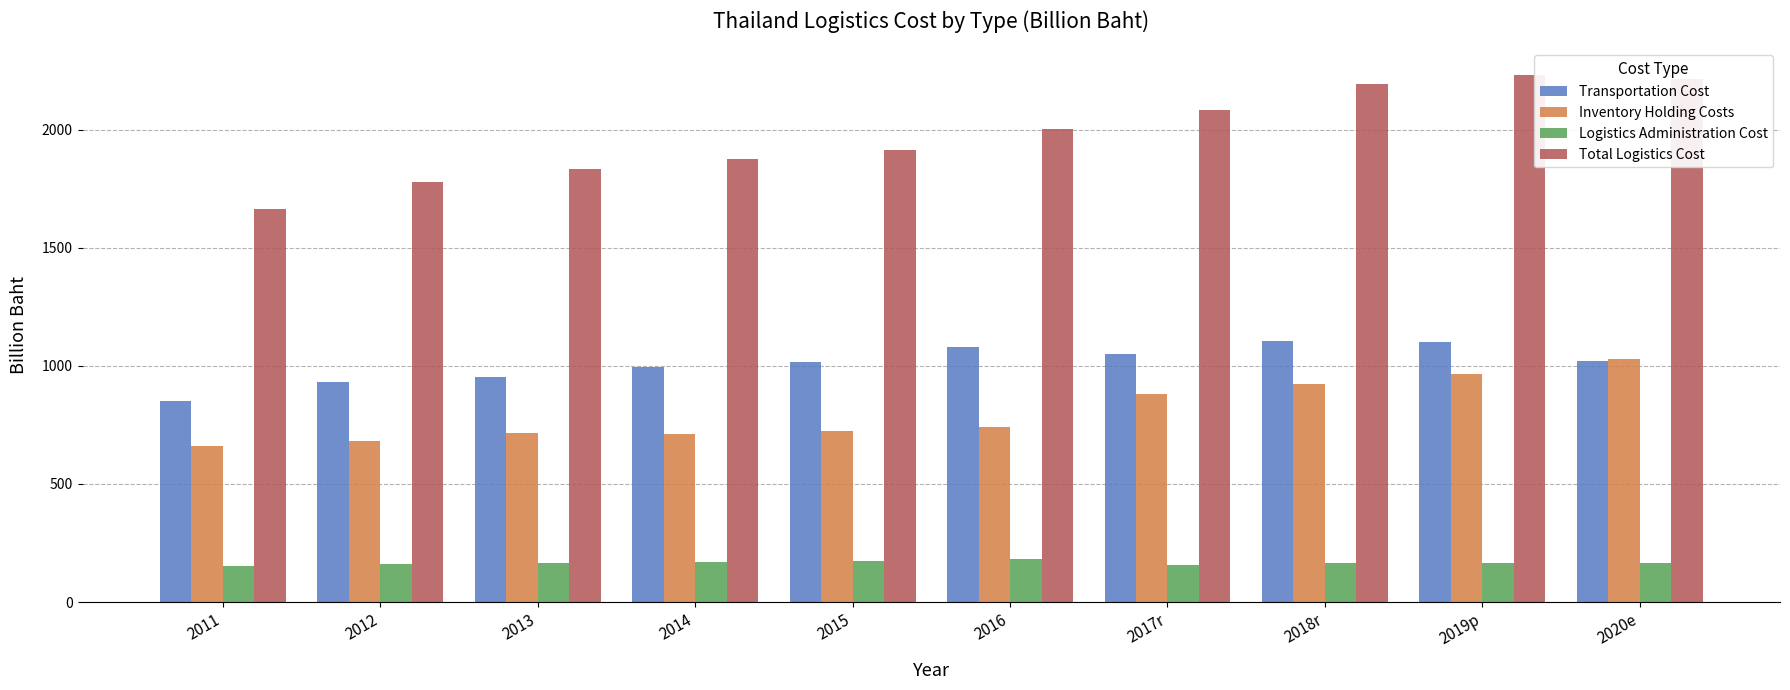

Does the chart contain stacked bars?

No